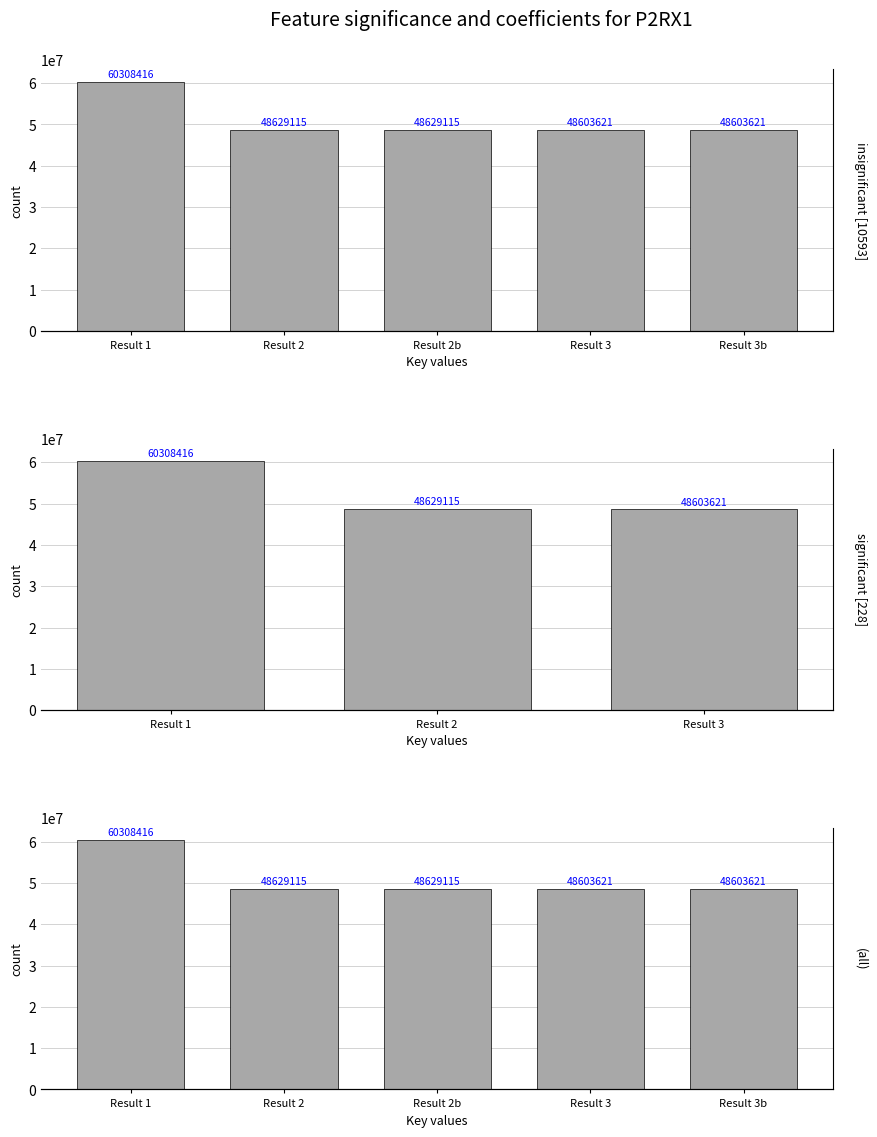

Approximately how many times larger is the value at Result 3 compared to Result 2b?

1.0